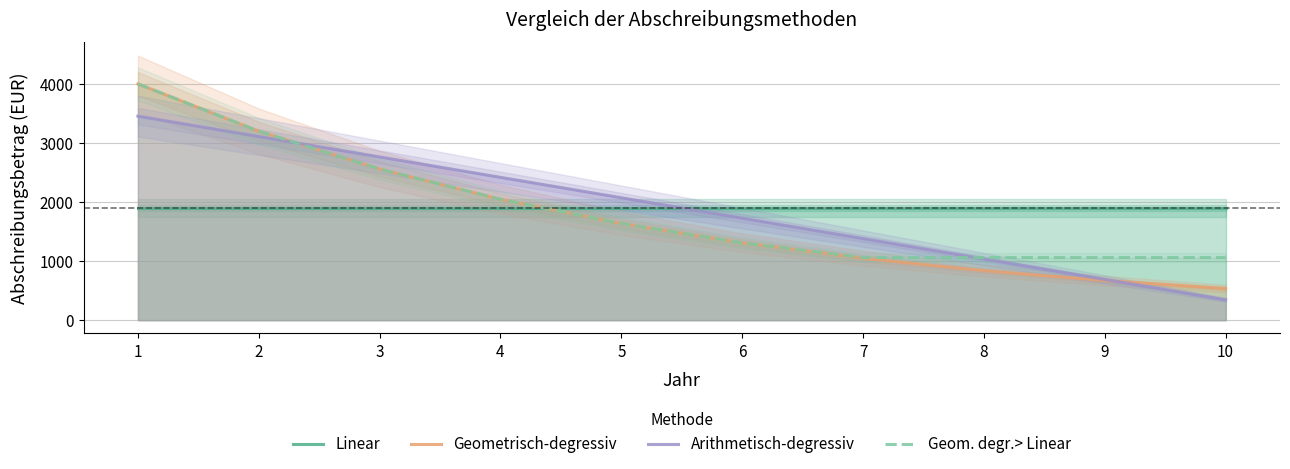

True or false: Arithmetisch-degressiv has more than 1 points higher than both neighbors.

False